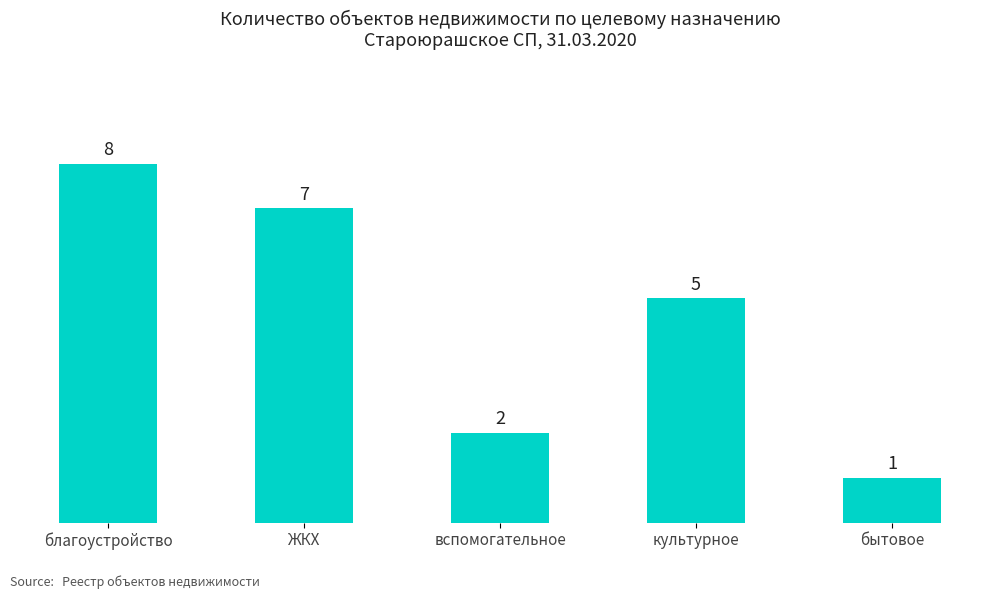

What is the value of the 3rd bar from the left?

2